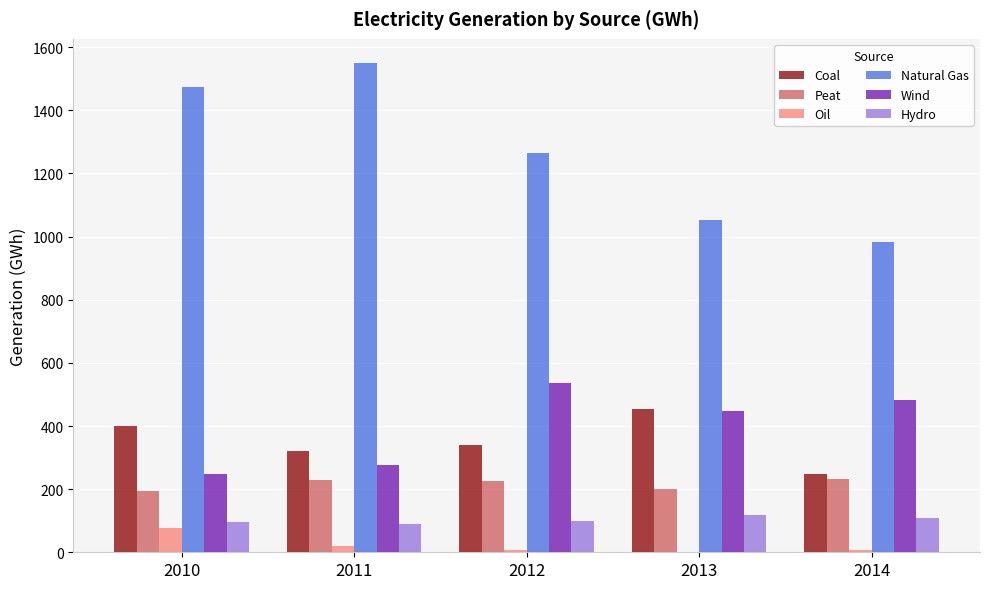

What is the total value across all series at 2014?

2060